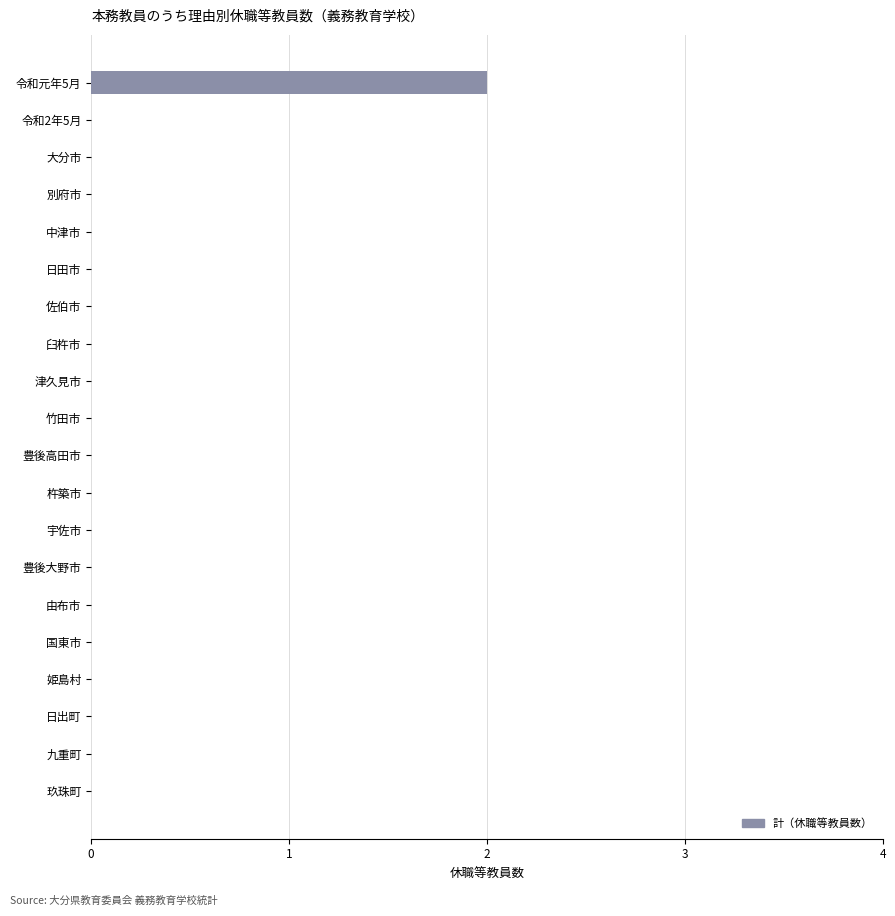

Does the chart contain stacked bars?

No